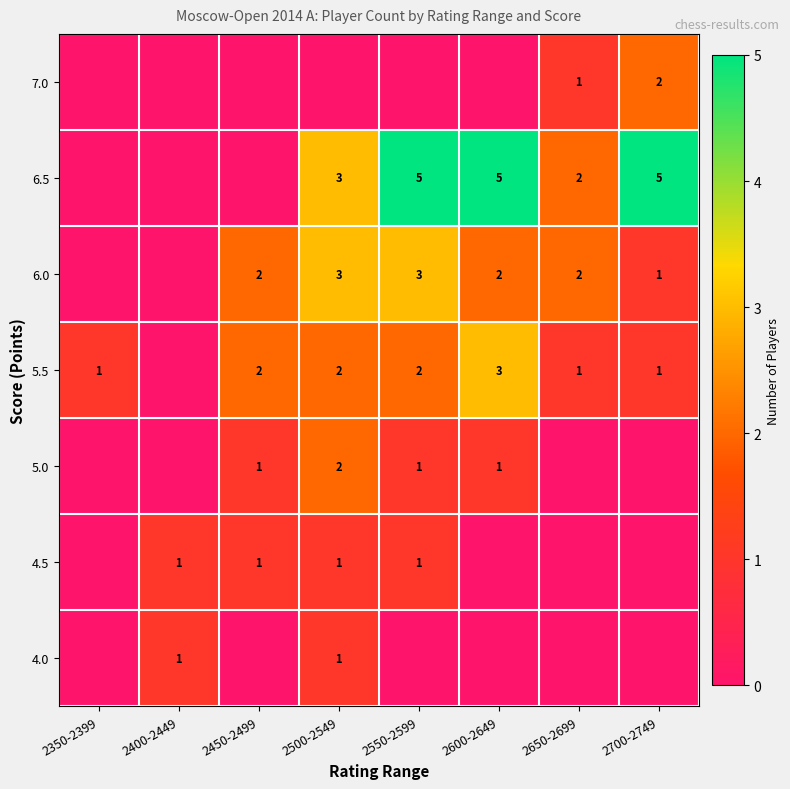

Is it true that 6.0 equals 3 at 2550-2599?

True